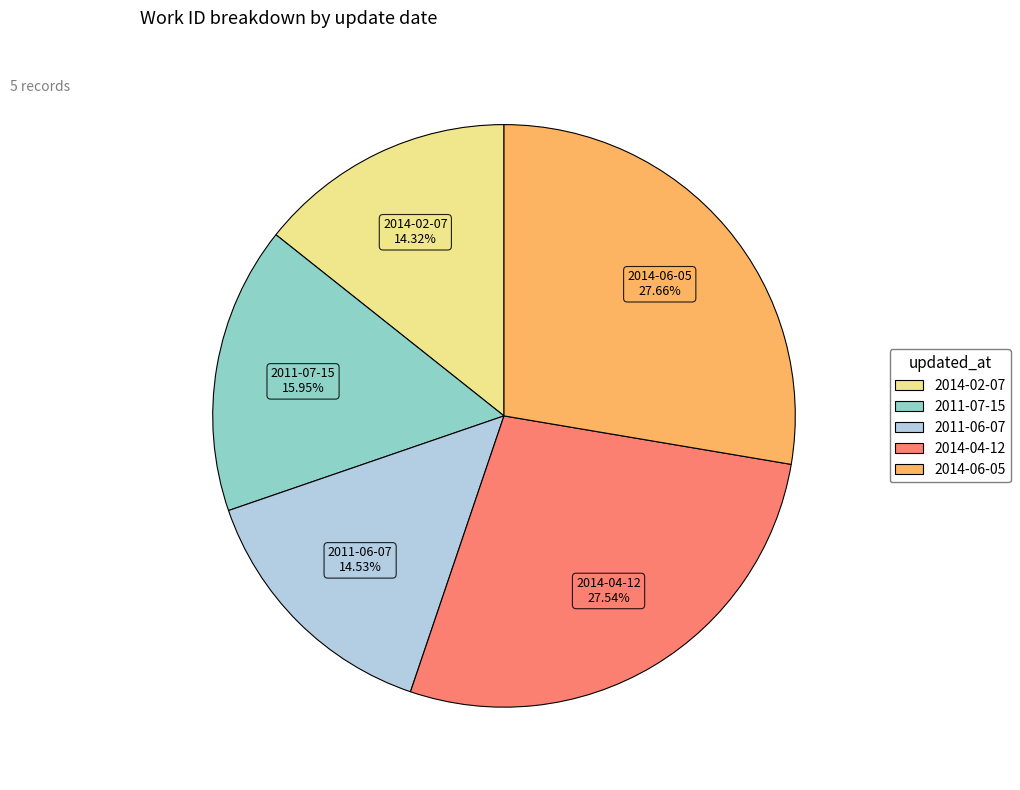

Approximately how many times larger is the value at 2011-06-07 compared to 2011-07-15?

0.9